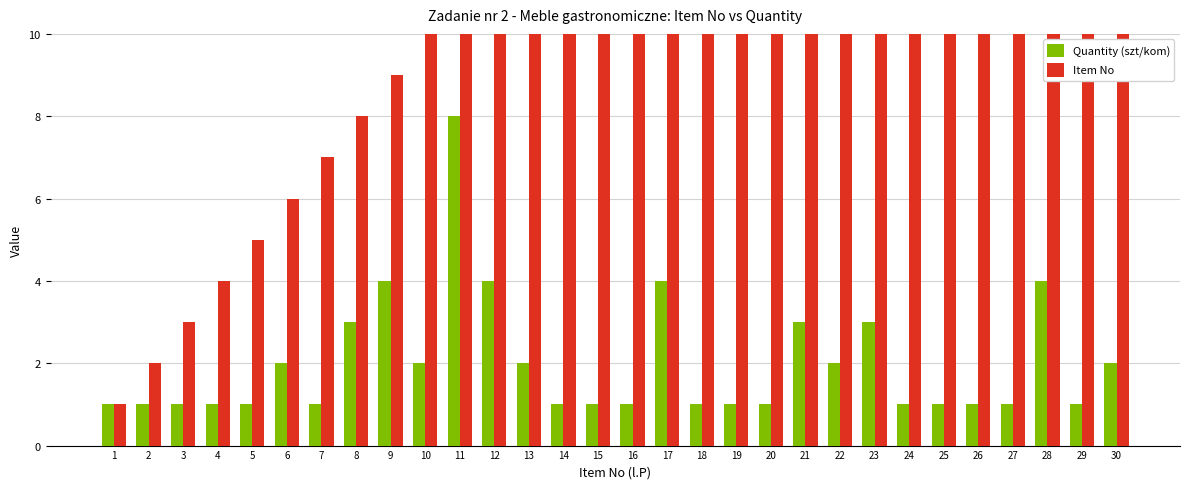

Where is Quantity (szt/kom) nearest to the value 4?

9